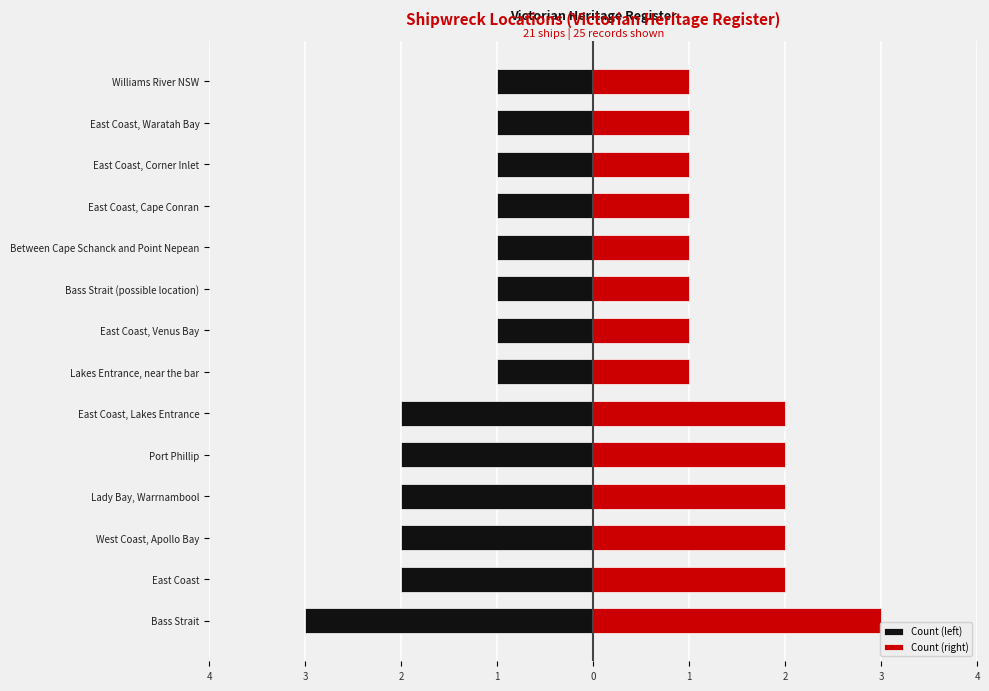

Is it true that Count (left) equals -3 at East Coast?

False